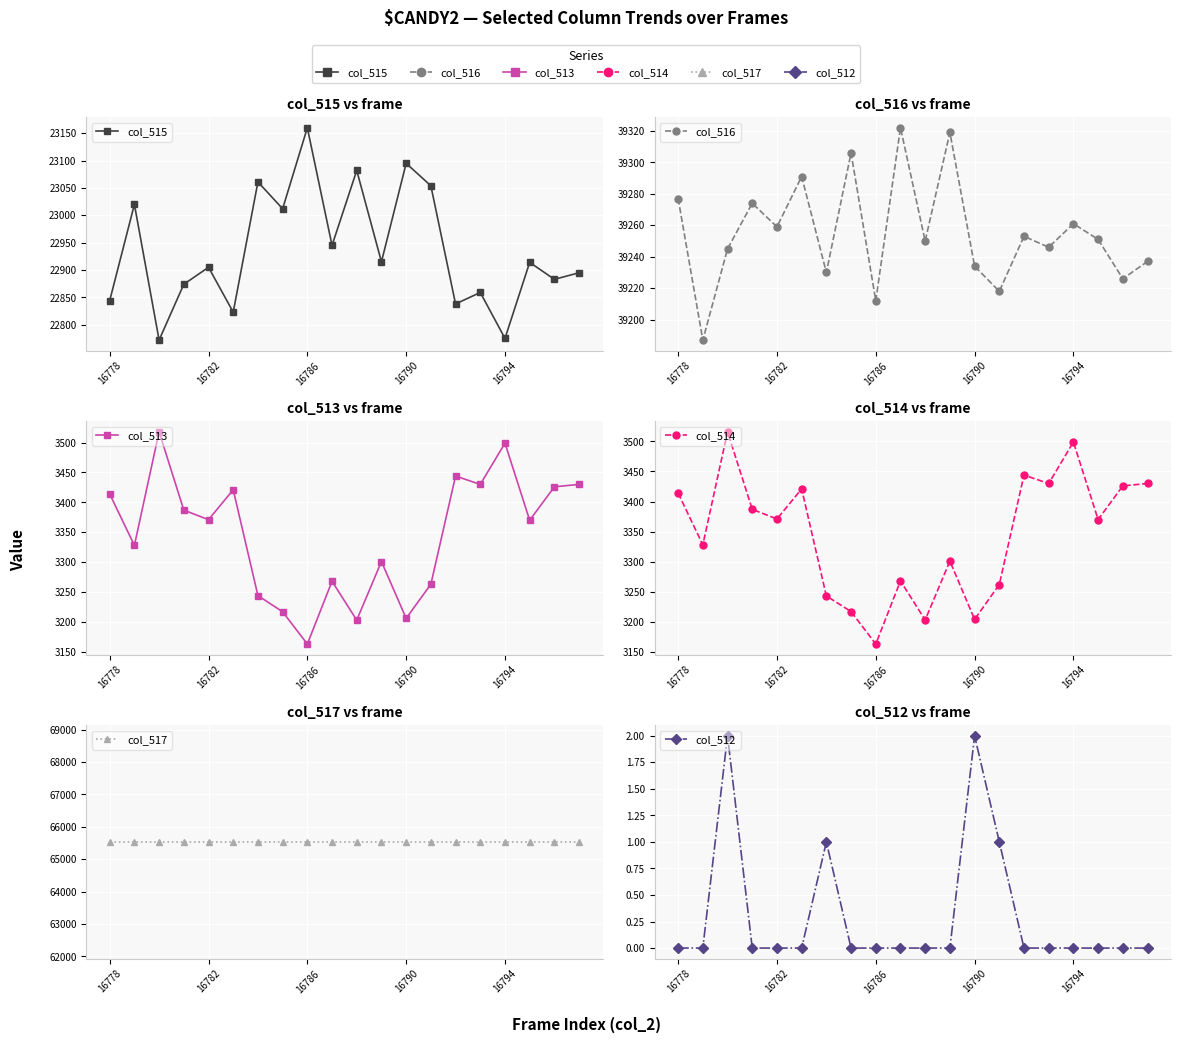

At 11, list the series in order from smallest to largest.

col_512, col_513, col_514, col_515, col_516, col_517